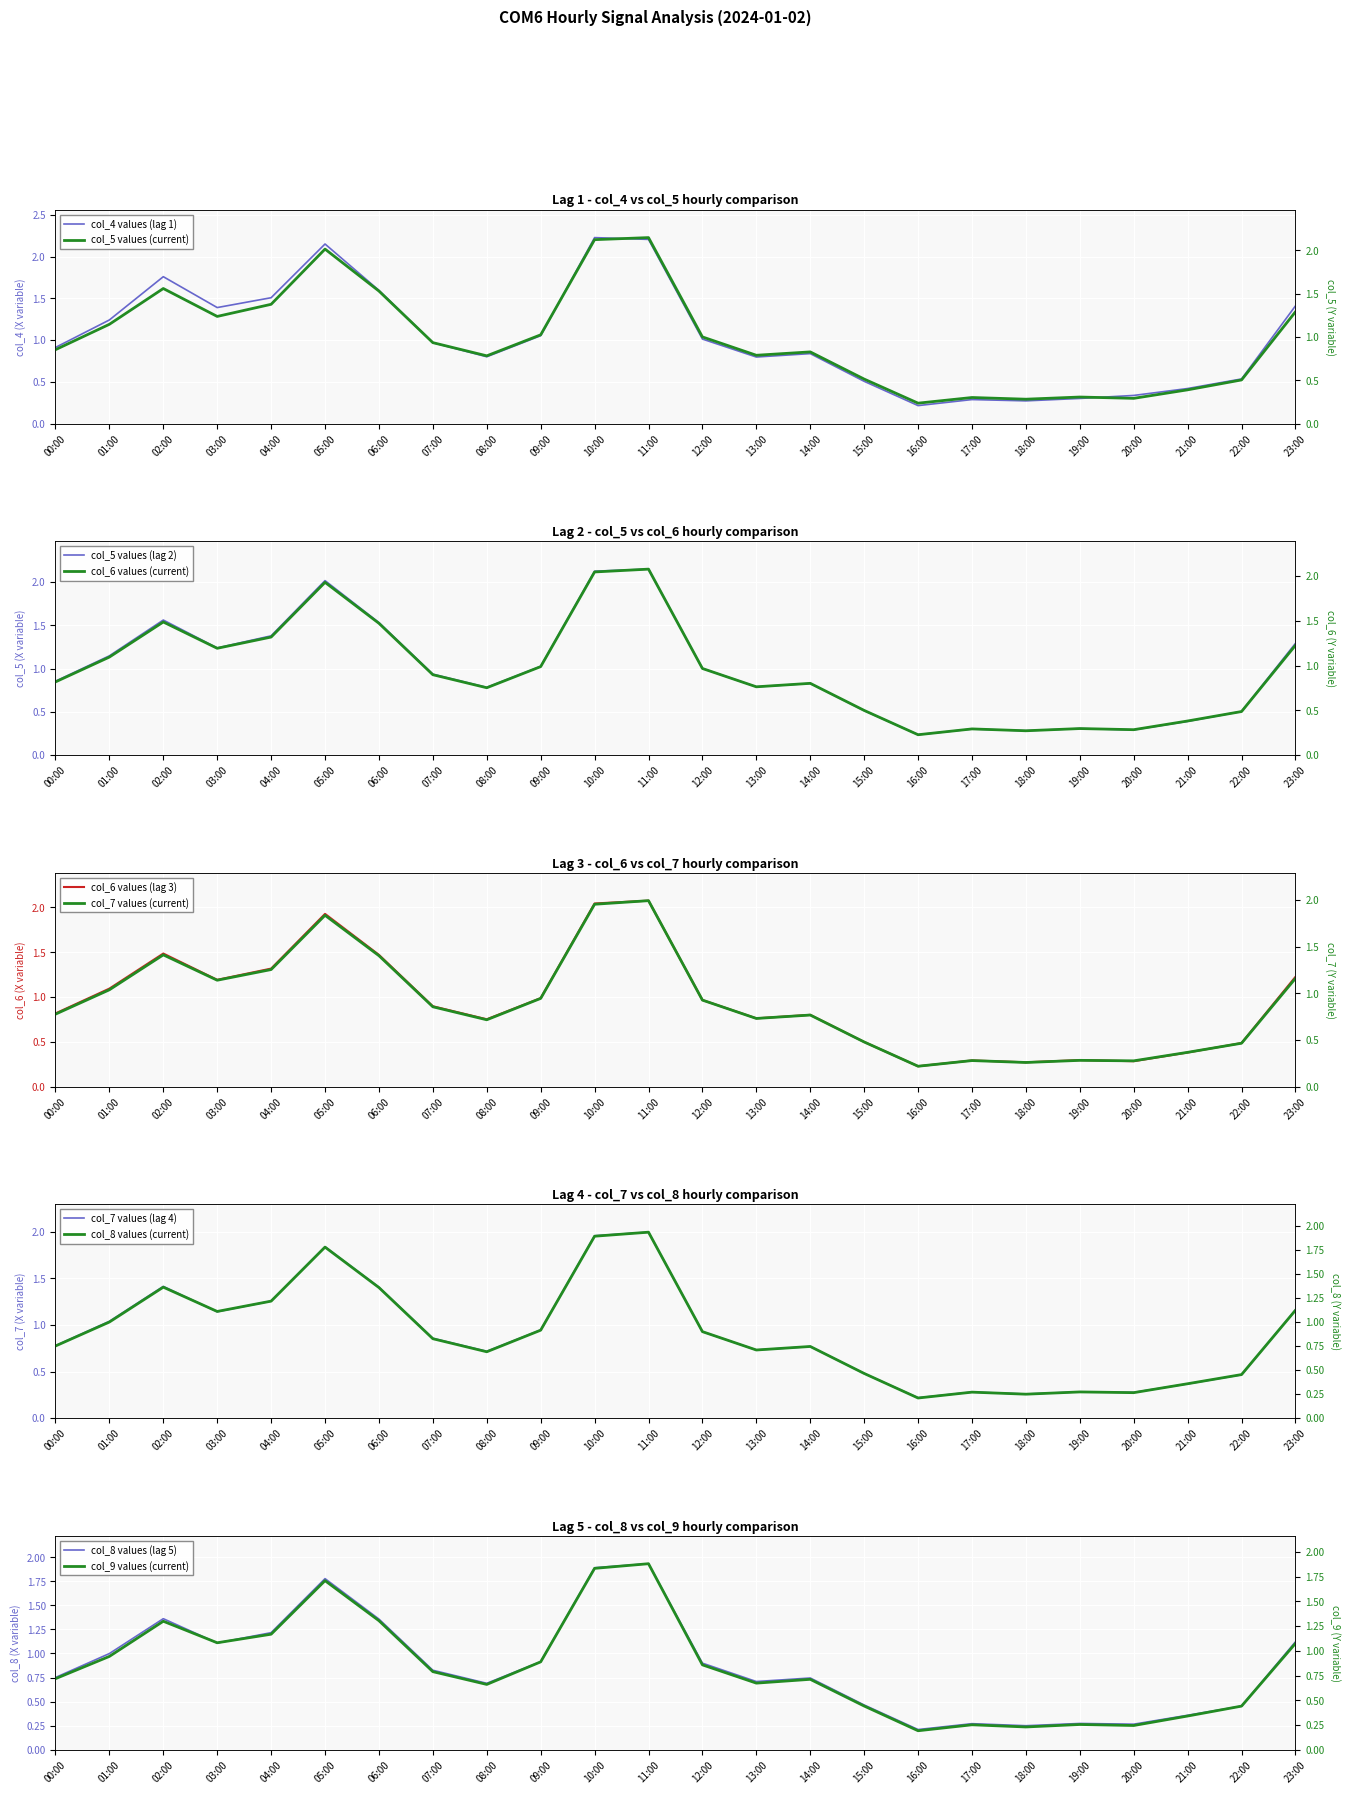

The col_5 series shows 3.3 at 05:00. True or false?

False